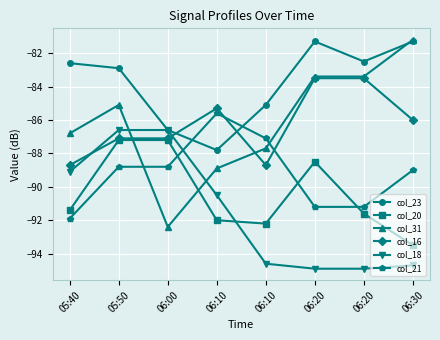

True or false: col_23 and col_20 intersect in this chart.

False